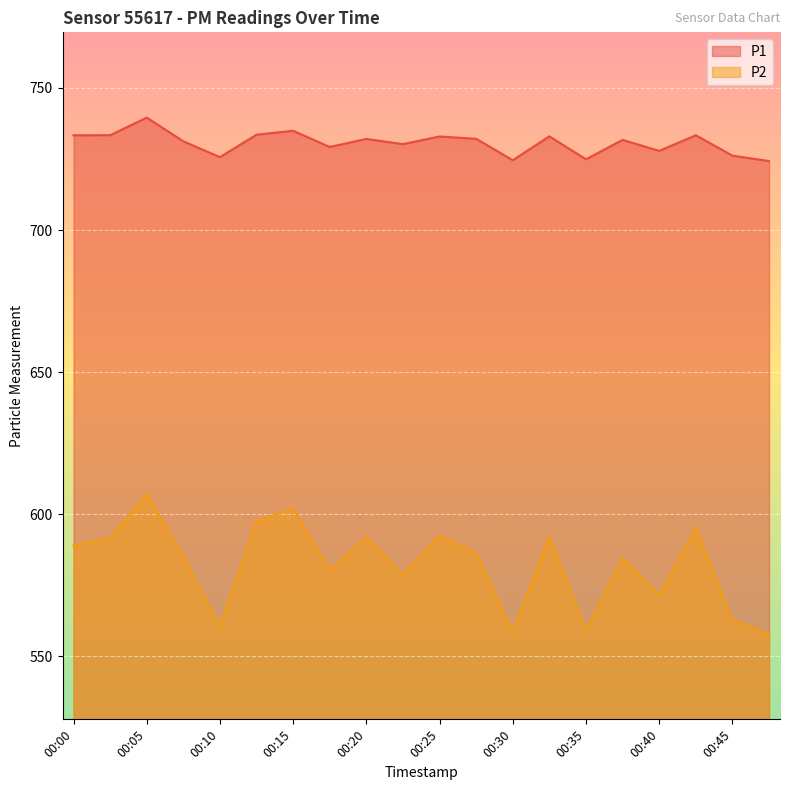

The value of P1 at 00:22 is 730.2. True or false?

True